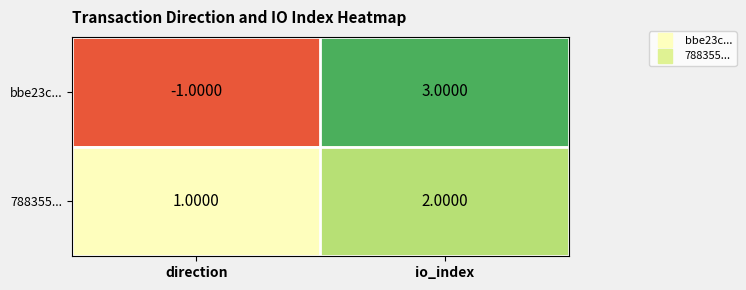

Is the value of 788355... at direction greater than the value of bbe23c... at direction?

Yes